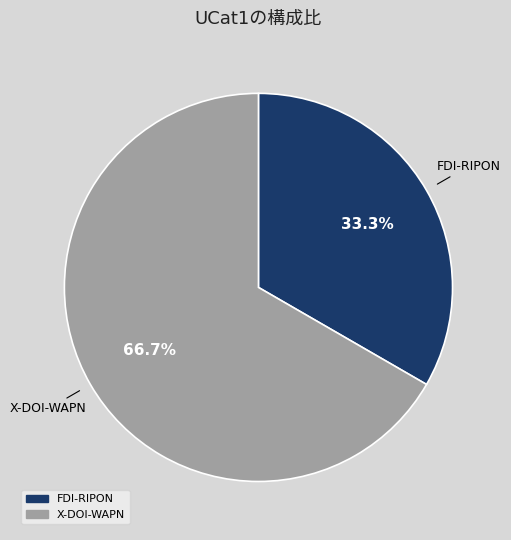

To the nearest percent, what percentage of the pie is FDI-RIPON?

33%